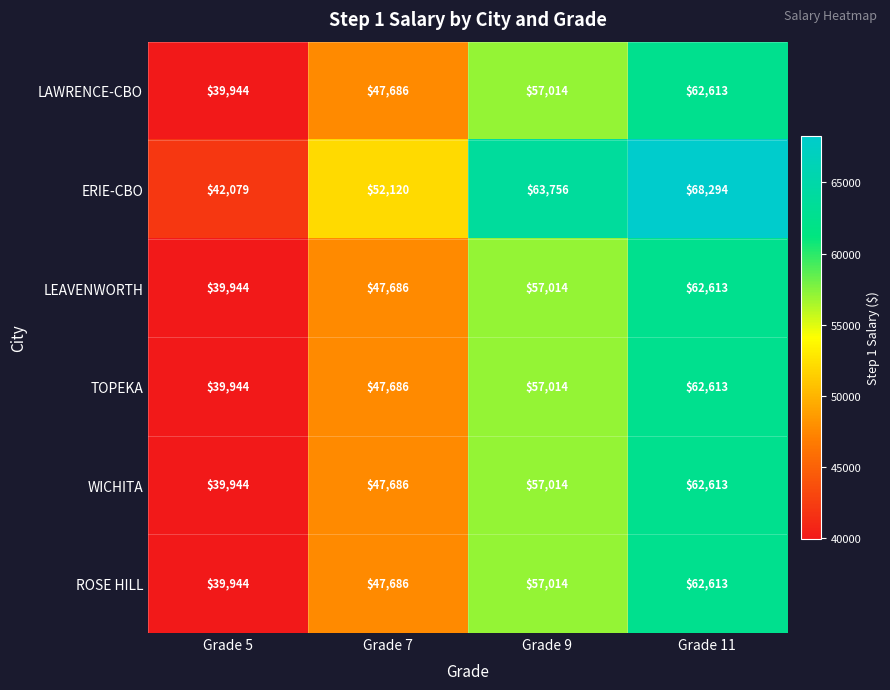

Is it true that ERIE-CBO equals 52120 at Grade 7?

True